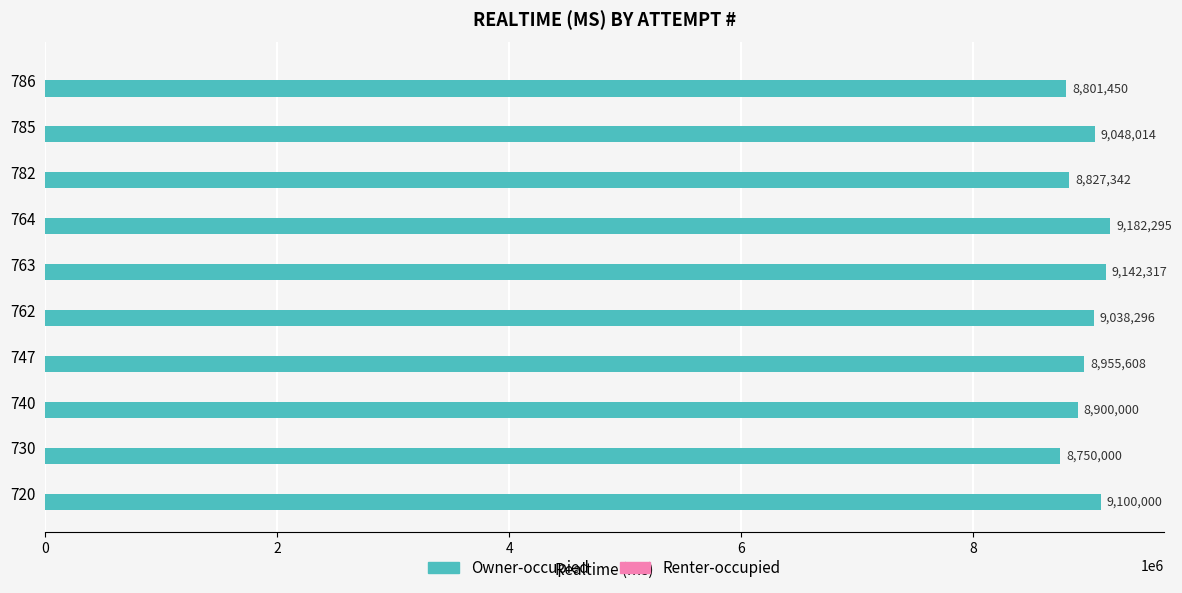

What is the maximum value shown in the chart?

9182295